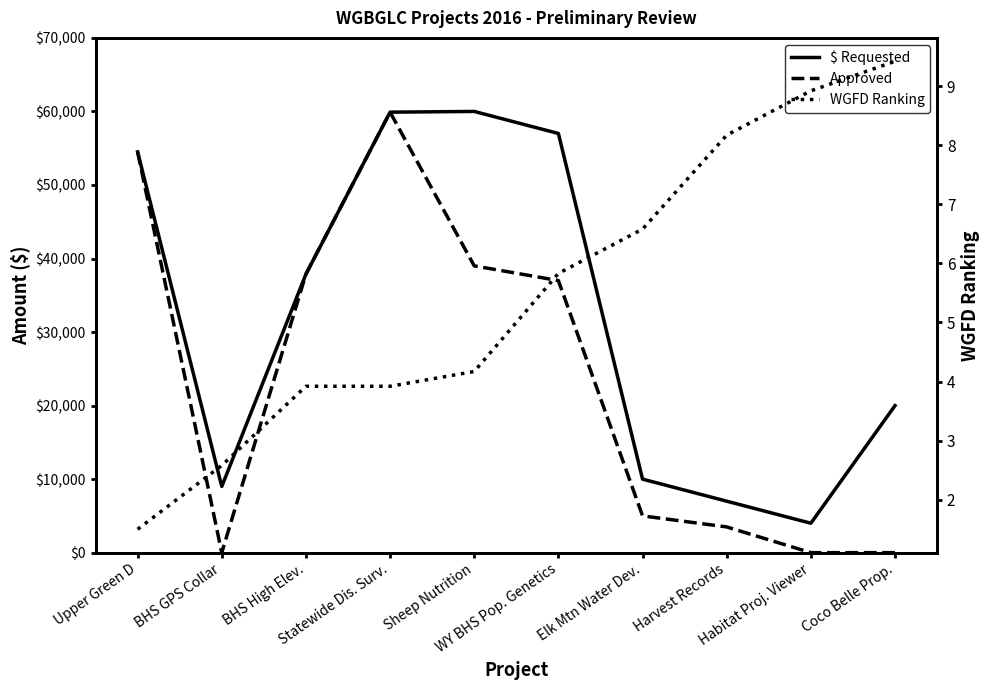

In Approved, how many points are lower than both neighbors (excluding endpoints)?

1